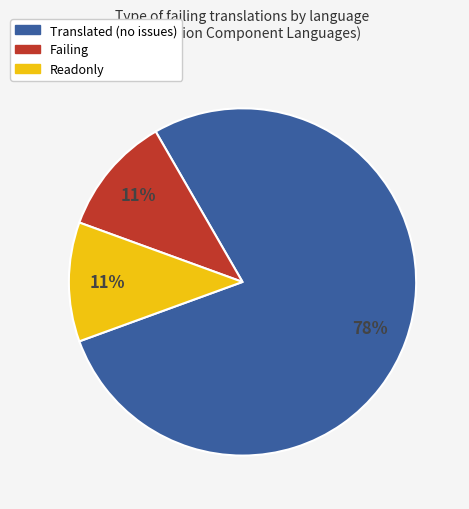

How many slices are in this pie chart?

3